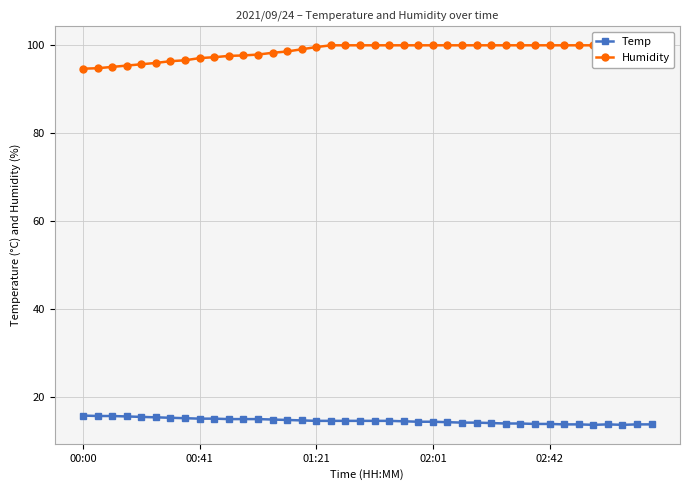

The Temp series shows 15.2 at 00:41. True or false?

True